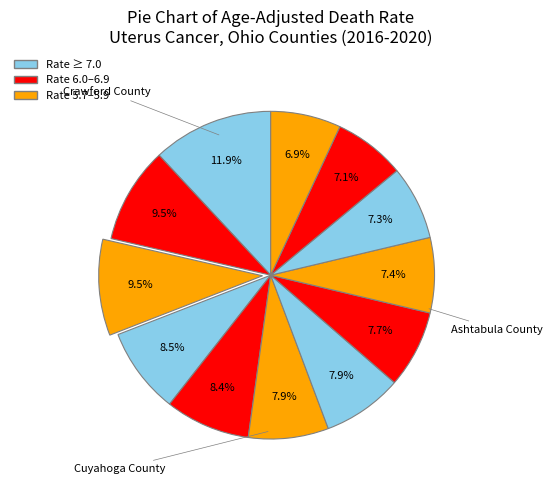

How many segments does this pie chart have?

12